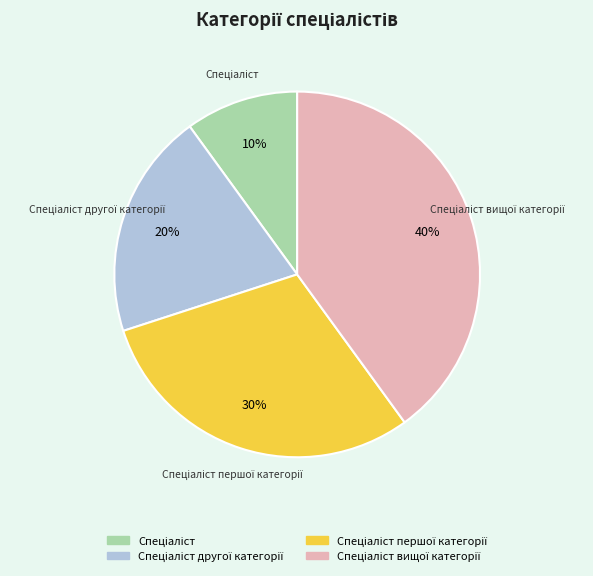

Count the number of slices in the pie.

4